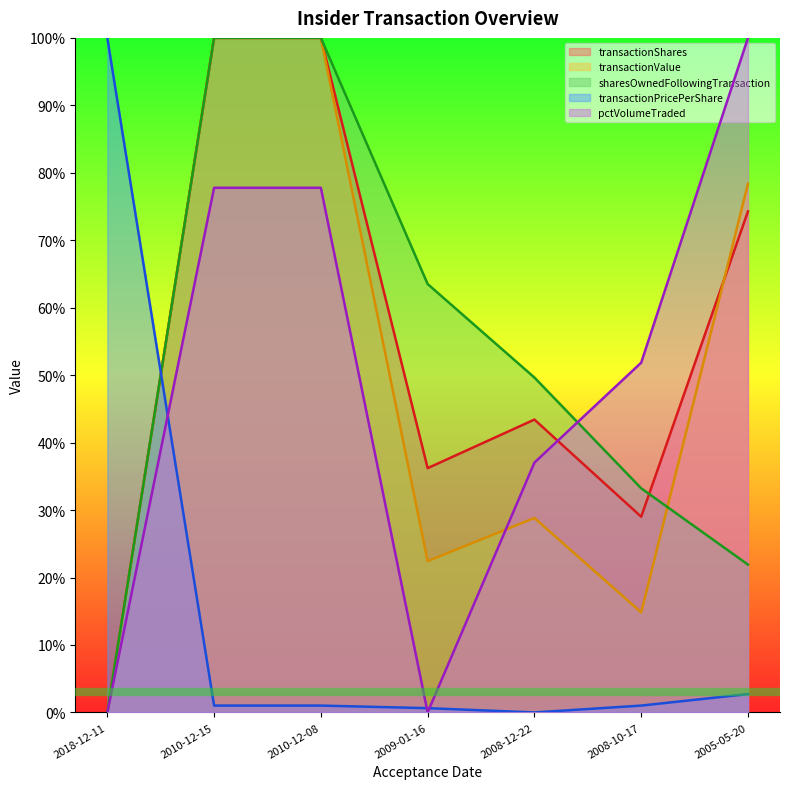

How many lines are shown in the chart?

5